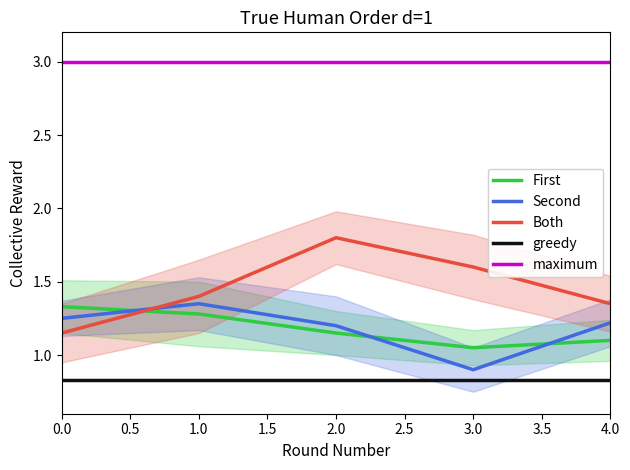

The value of greedy at 1.0 is 1.3. True or false?

False